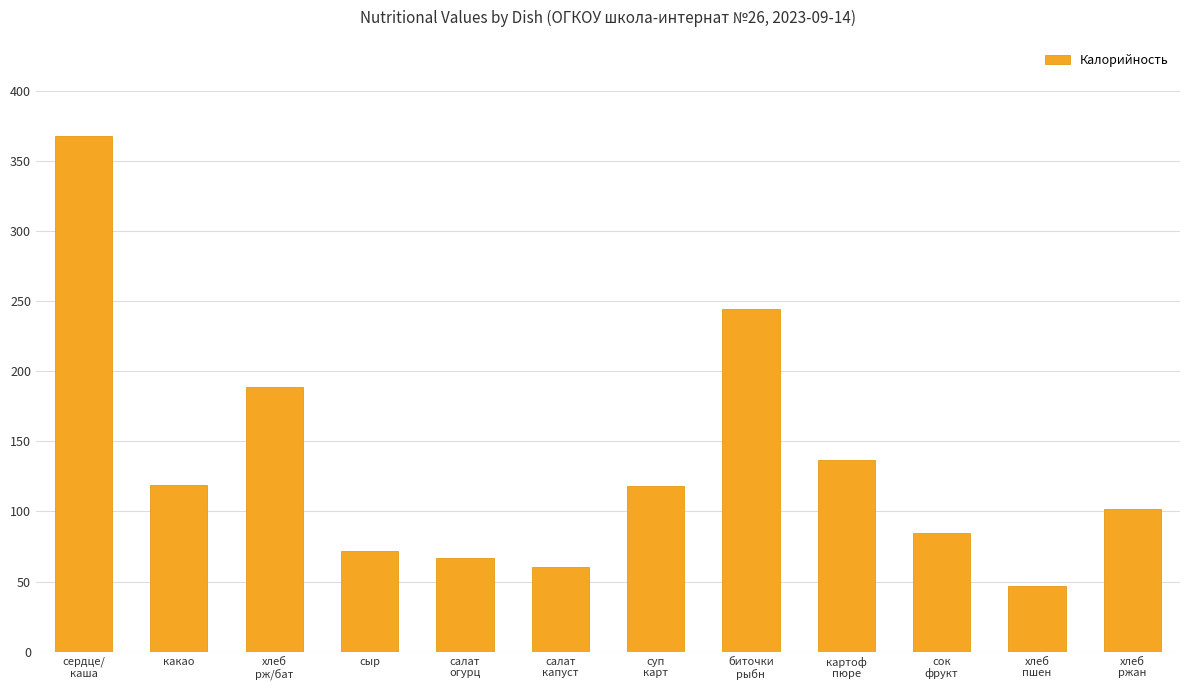

Which has a higher value, хлеб
ржан or салат
огурц?

хлеб
ржан